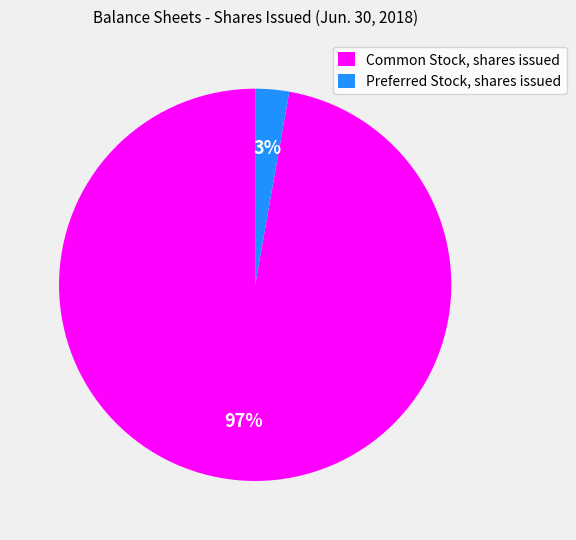

Between Preferred Stock, shares issued and Common Stock, shares issued, which is larger?

Common Stock, shares issued